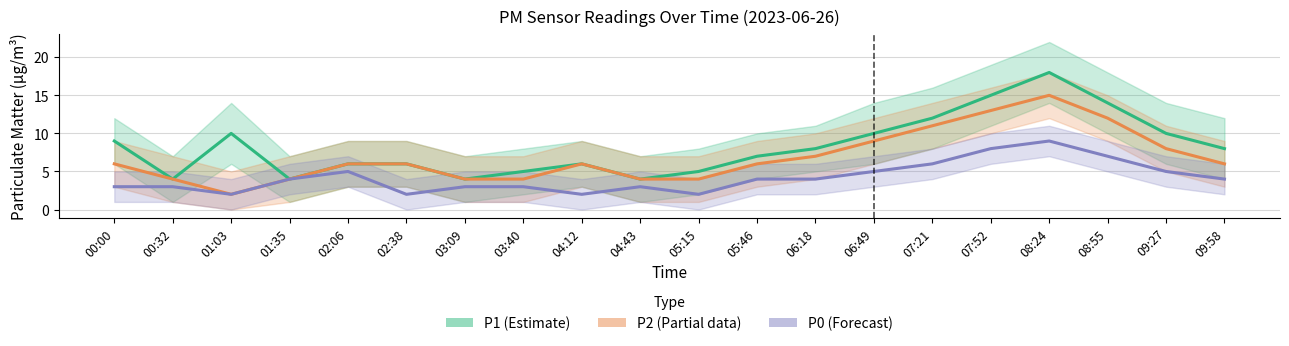

Reading left to right, extract all data points from this chart.

P1 (Estimate): 9	4	10	4	6	6	4	5	6	4	5	7	8	10	12	15	18	14	10	8
P2 (Partial): 6	4	2	4	6	6	4	4	6	4	4	6	7	9	11	13	15	12	8	6
P0 (Forecast): 3	3	2	4	5	2	3	3	2	3	2	4	4	5	6	8	9	7	5	4